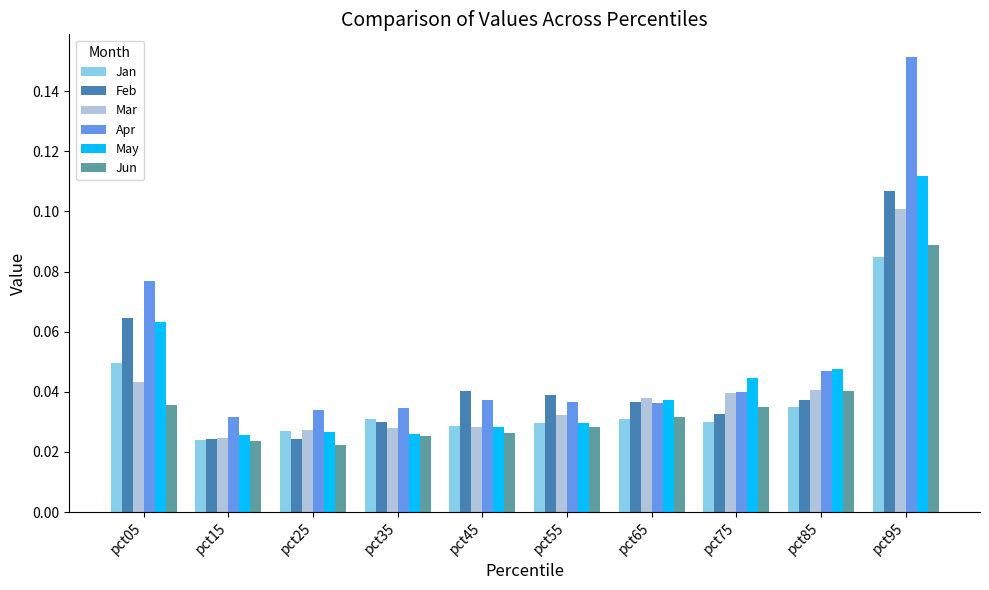

How many bars are there in each group?

6